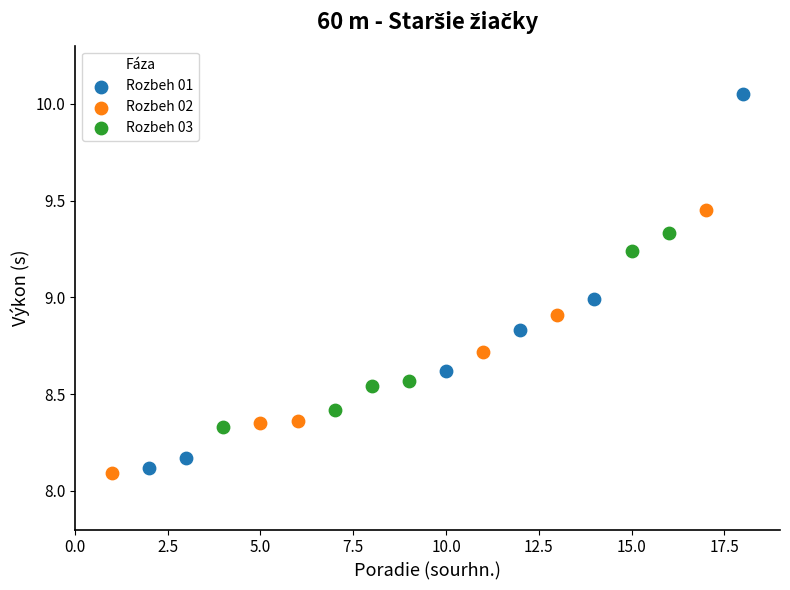

Which series contains the highest Y value?

Rozbeh 01